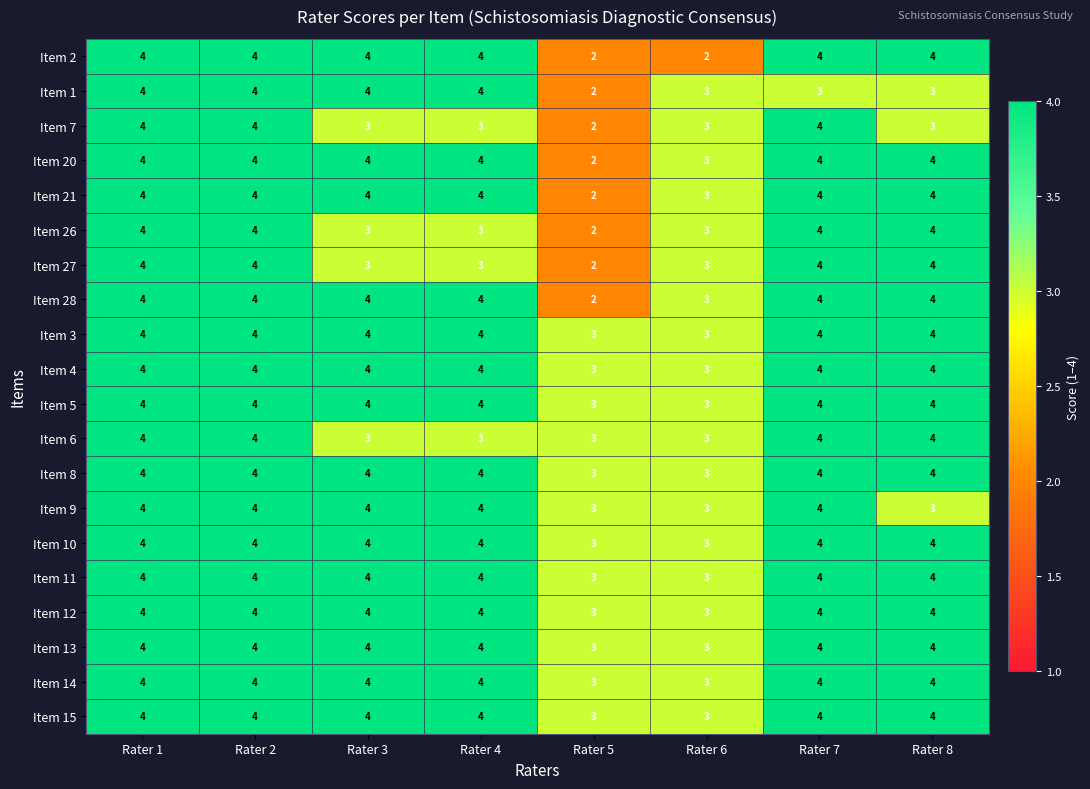

What is the spread (max minus min) of values at Rater 3?

1